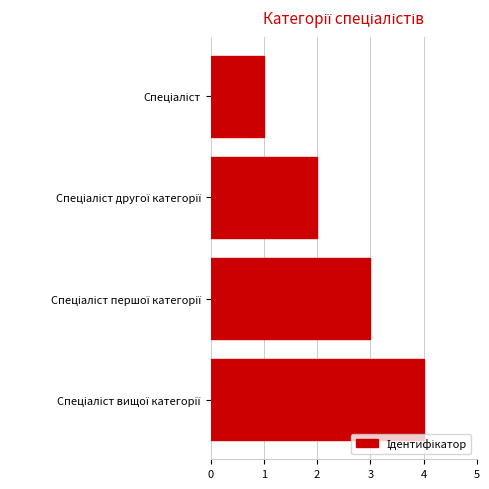

What is the difference between the maximum and minimum values?

3